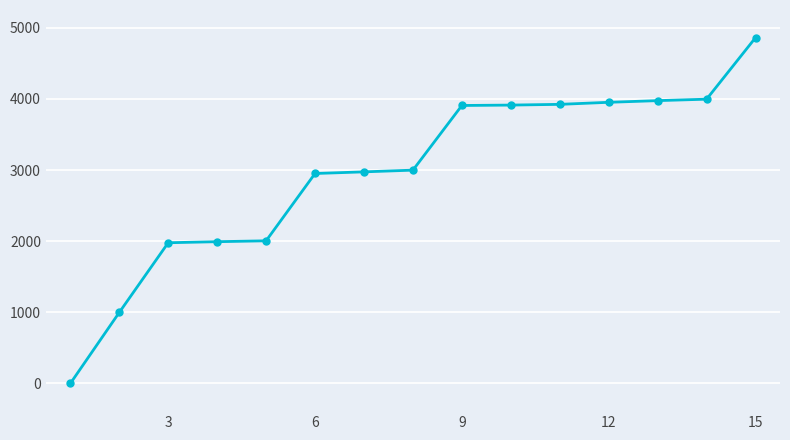

Does the chart display data point markers on the line(s)?

Yes